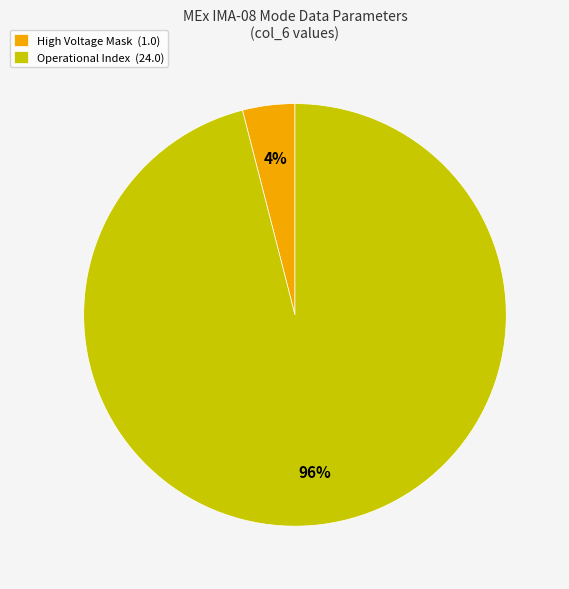

Rank the categories by value from lowest to highest.

High Voltage Mask (1.0), Operational Index (24.0)